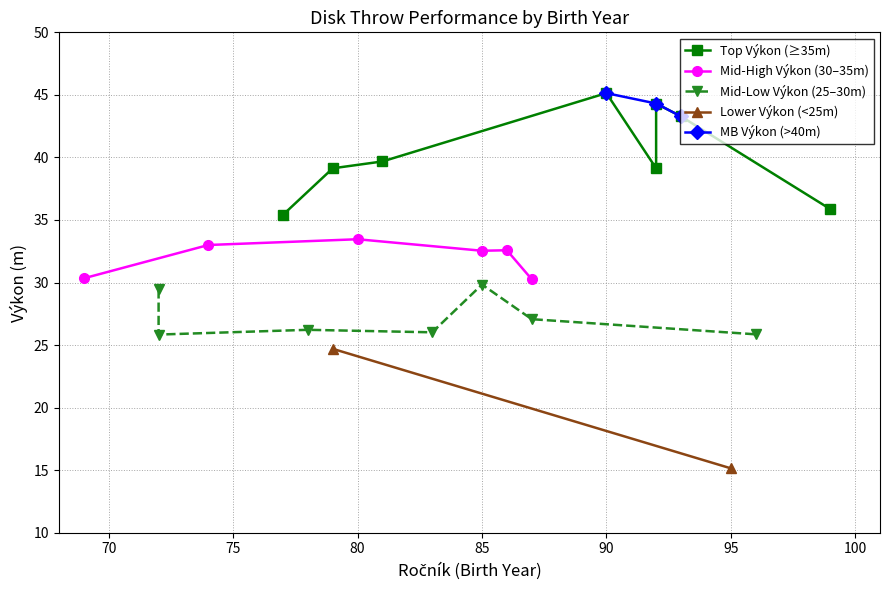

The value of Mid-High Výkon (30–35m) at 80 is 45.8. True or false?

False